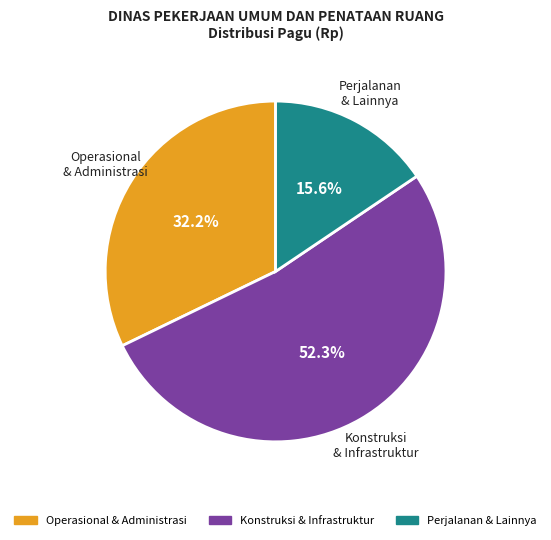

Count the number of slices in the pie.

3